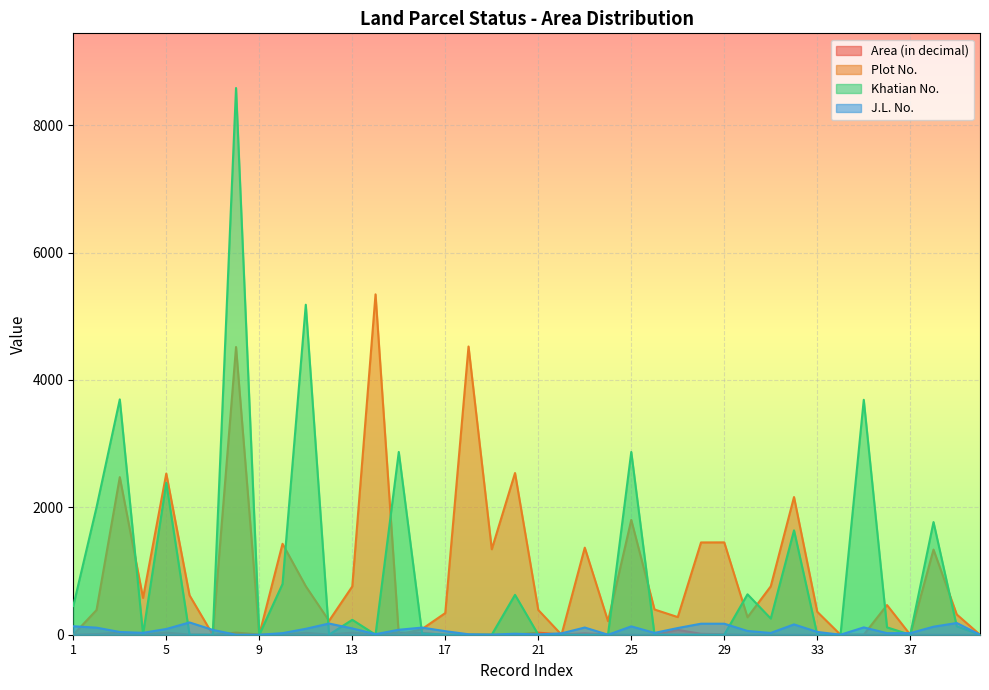

Rank the categories by Khatian No. value from highest to lowest.

8, 11, 3, 35, 15, 25, 5, 2, 38, 32, 10, 30, 20, 1, 31, 13, 39, 36, 16, 4, 6, 12, 14, 17, 19, 21, 23, 24, 26, 27, 28, 29, 33, 34, 7, 9, 18, 22, 37, 40